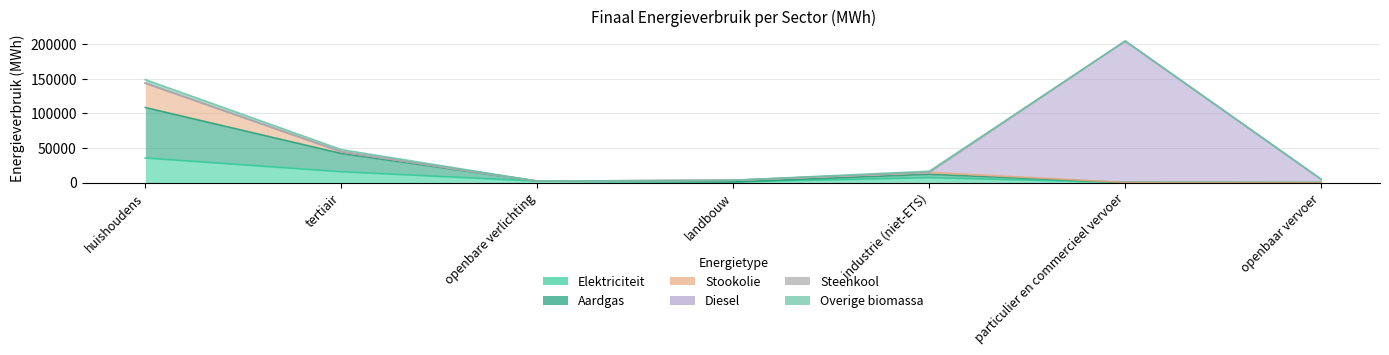

Which label corresponds to the largest value in the chart?

particulier en commercieel vervoer